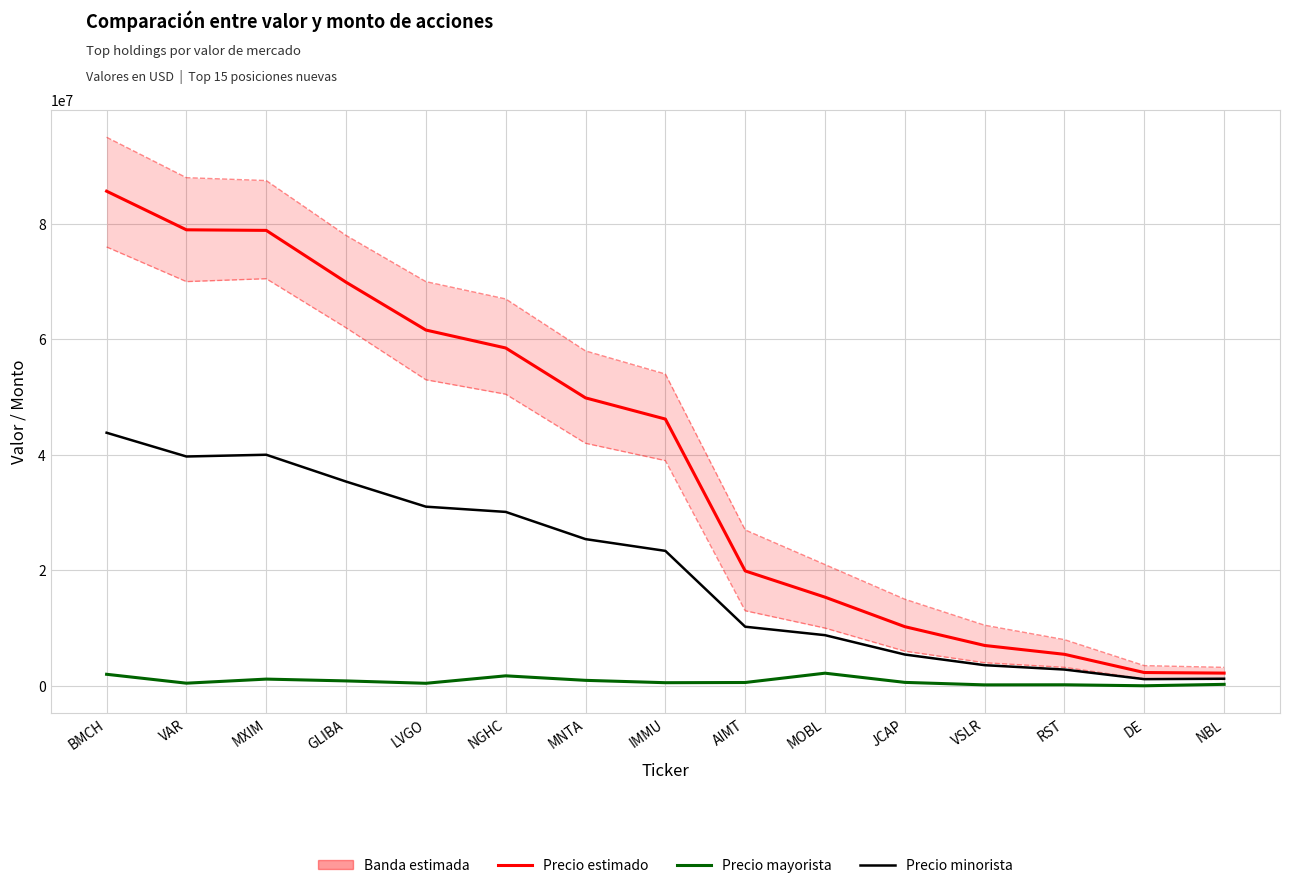

What is the greatest value displayed?

85660000.0